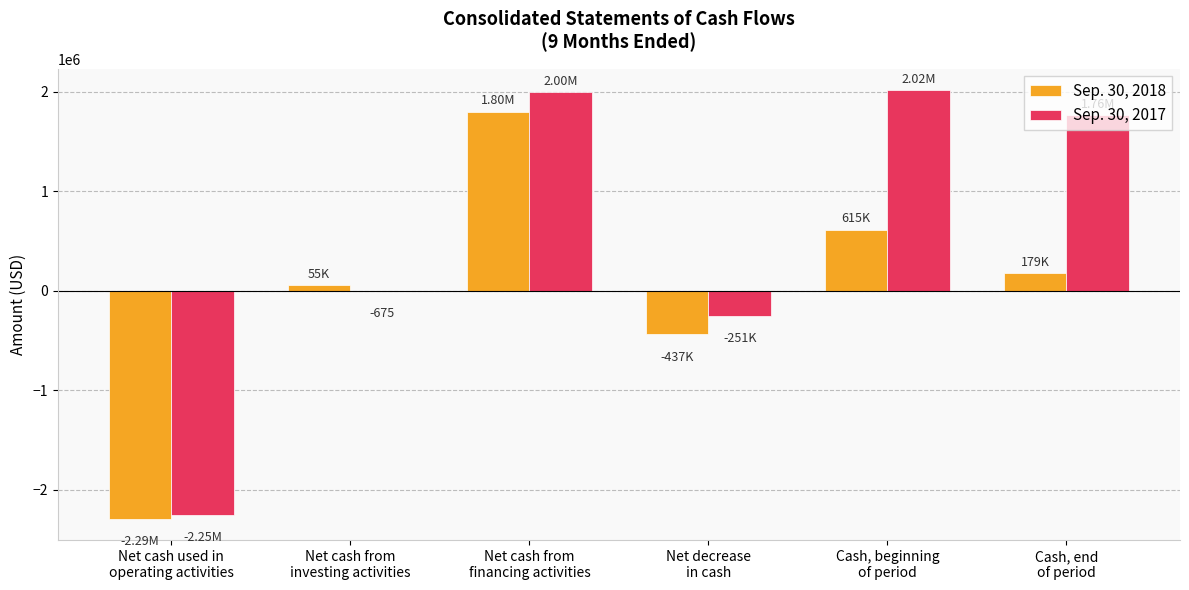

Which series has the largest total across all categories?

Sep. 30, 2017